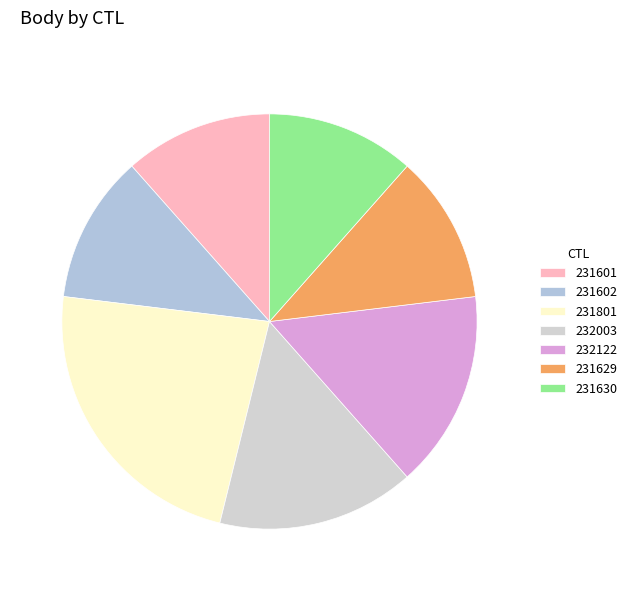

What percentage is the 231602 slice, to the nearest percent?

12%